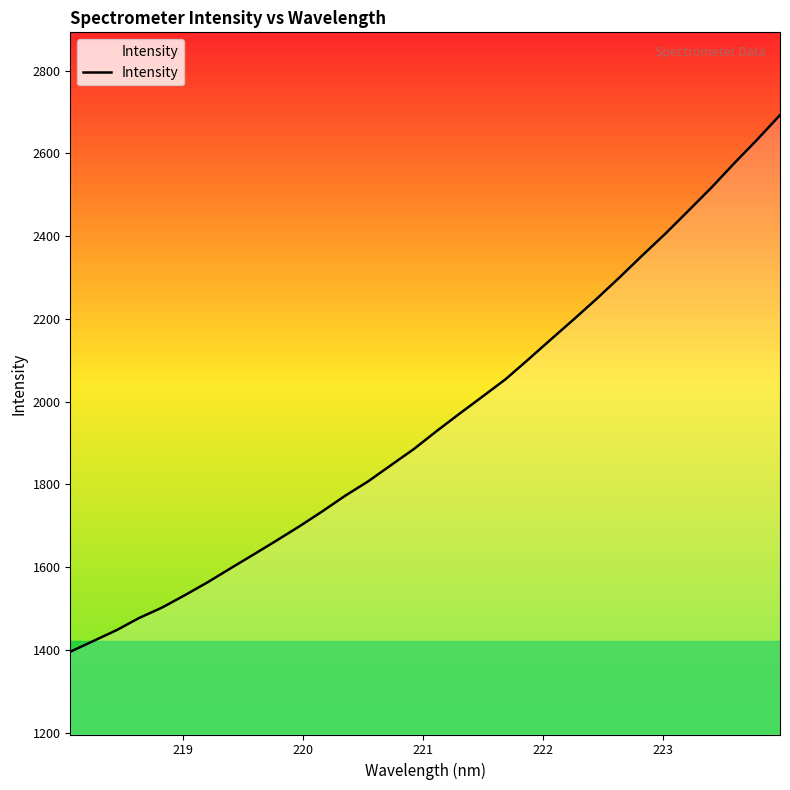

What is the difference between the maximum and minimum values?

1297.3